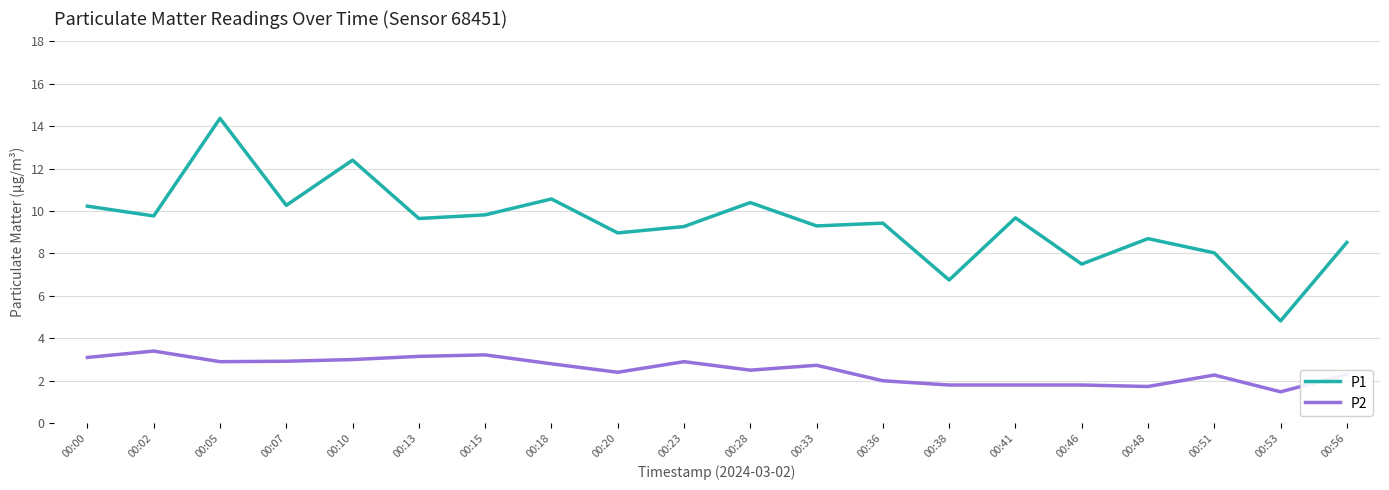

At which label does P2 first exceed 2?

00:00